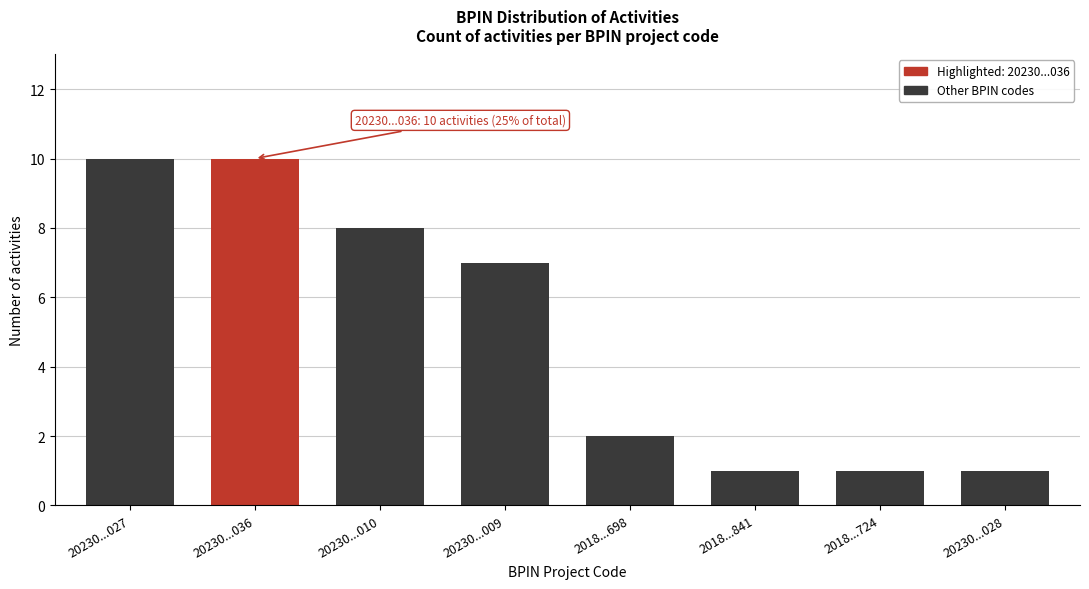

Reading left to right, list all the values displayed in this chart.

20230...027=10	20230...036=10	20230...010=8	20230...009=7	2018...698=2	2018...841=1	2018...724=1	20230...028=1